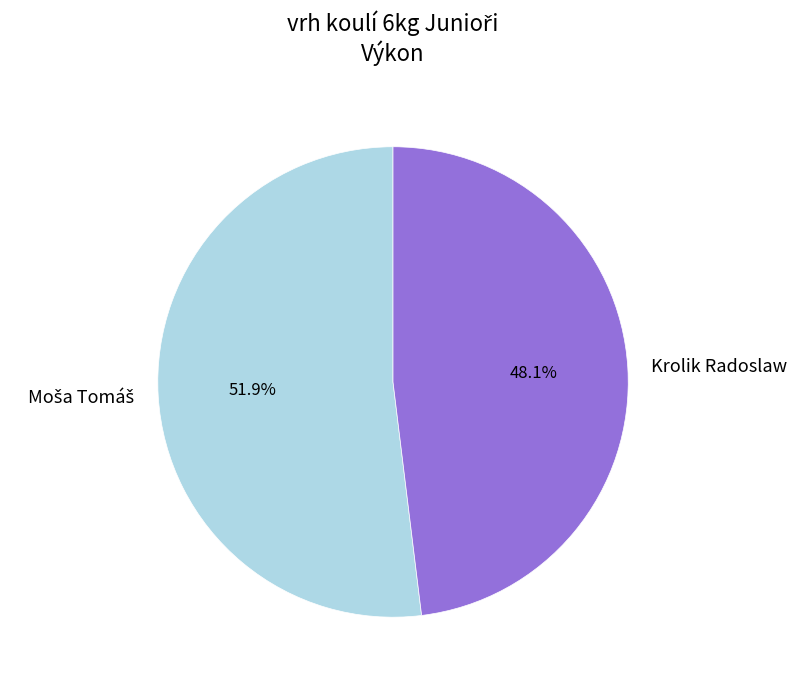

Is Krolik Radoslaw the majority of the pie?

No